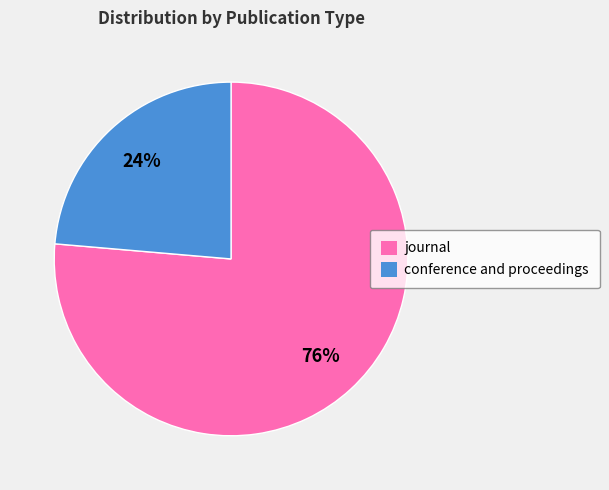

Approximately how many times larger is the value at journal compared to conference and proceedings?

3.2